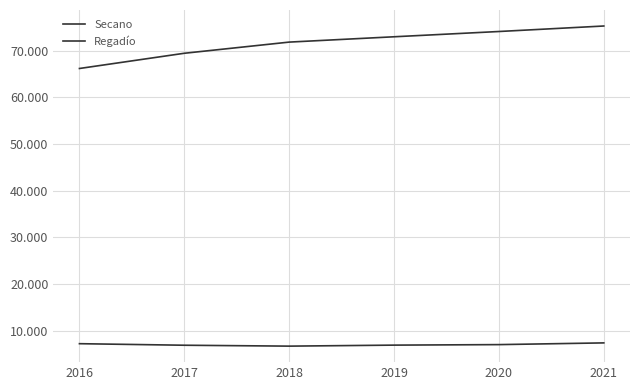

What is the value of the Secano point at the 3rd from the left?

71856